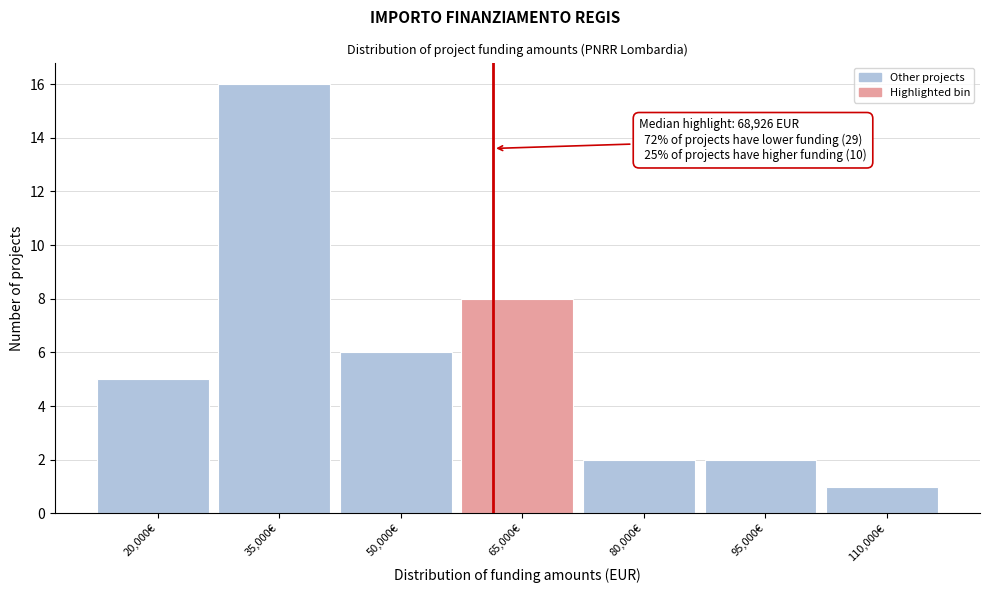

Reading left to right, transcribe all the data shown in this chart.

5	16	6	8	2	2	1